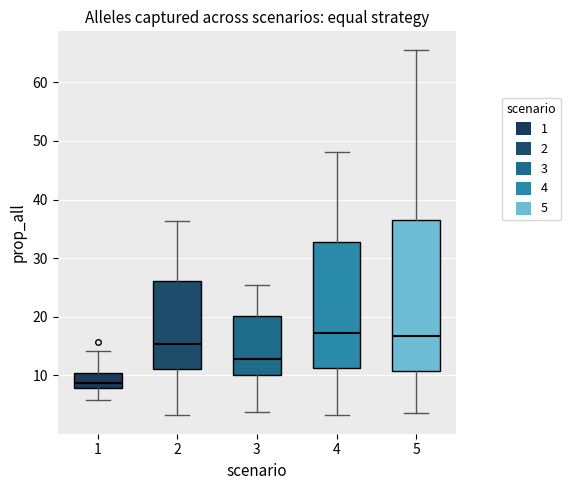

Reading left to right, transcribe this box plot: for each box, give where its median line is, the range the box spans, and where its two whiskers end, as read against the y-axis. The values are not printed on the chart, so give them approximately, as read against the axis.

1: median 9, box 8 to 10, whiskers 6 to 14
2: median 15, box 11 to 26, whiskers 3 to 36
3: median 13, box 10 to 20, whiskers 4 to 25
4: median 17, box 11 to 33, whiskers 3 to 48
5: median 17, box 11 to 37, whiskers 4 to 66